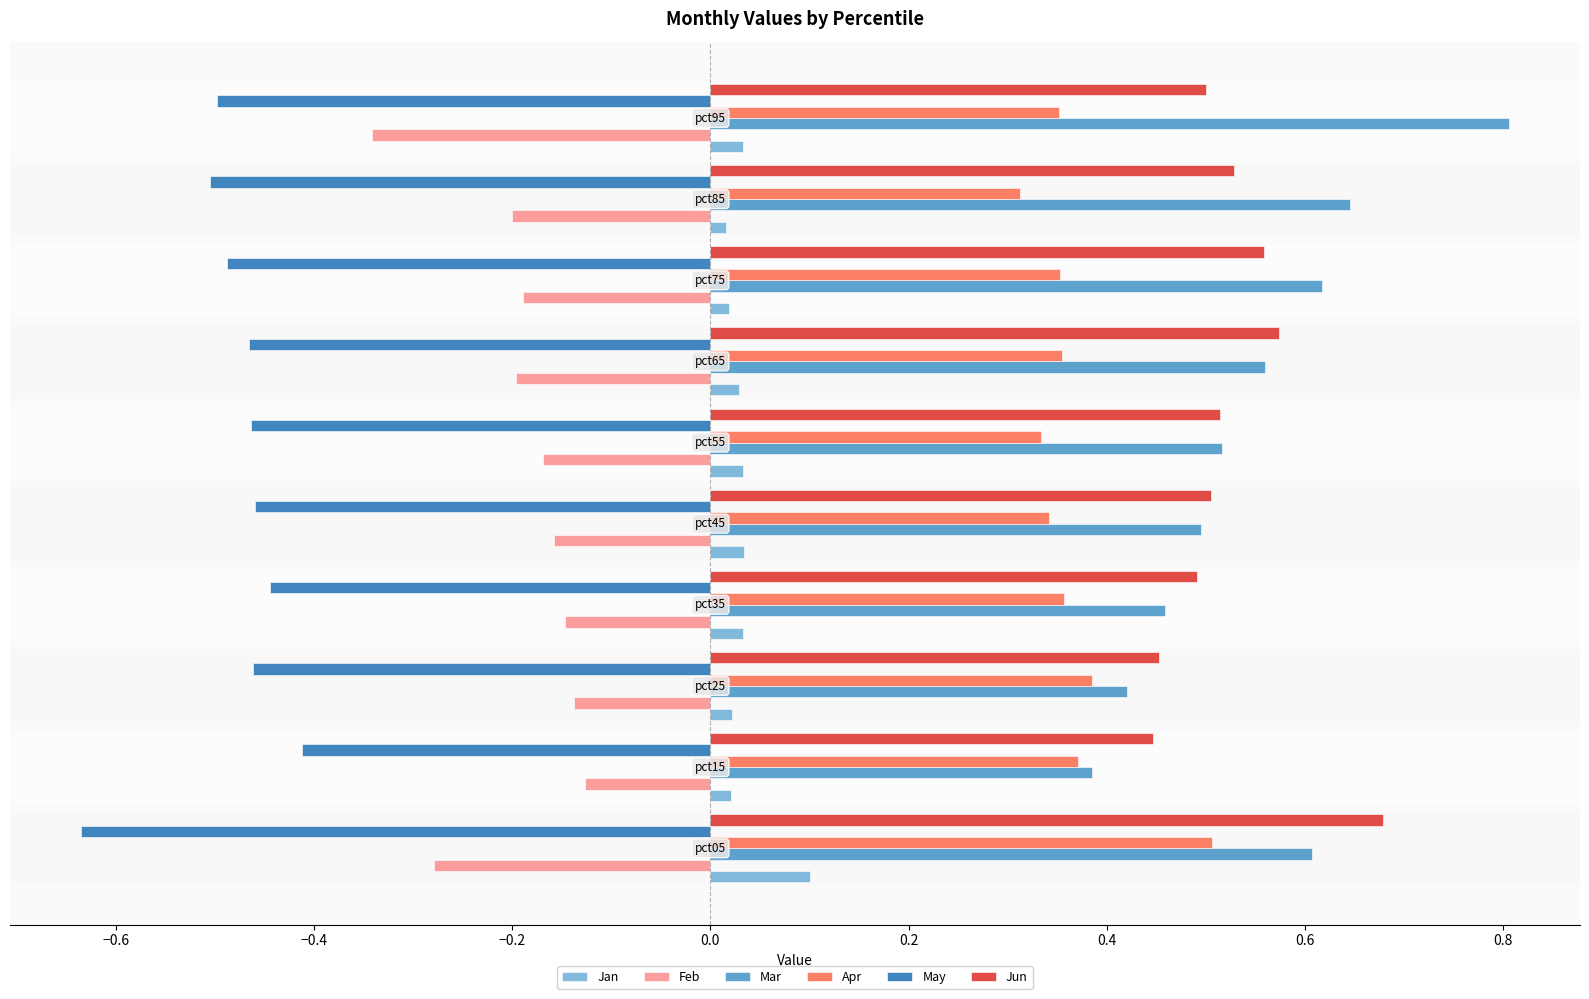

What is the maximum value shown in the chart?

0.8